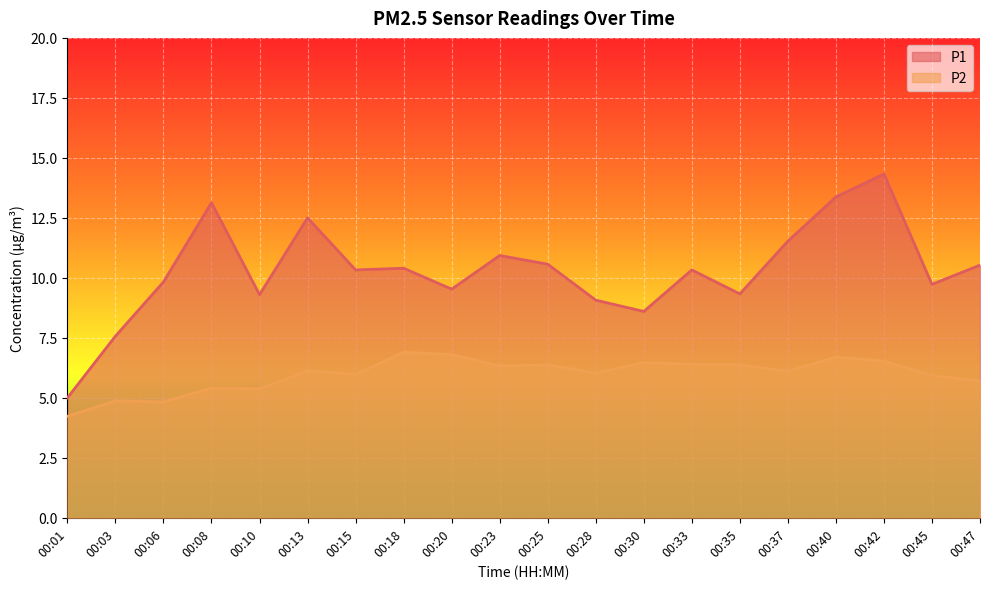

True or false: P2 and P1 intersect in this chart.

False